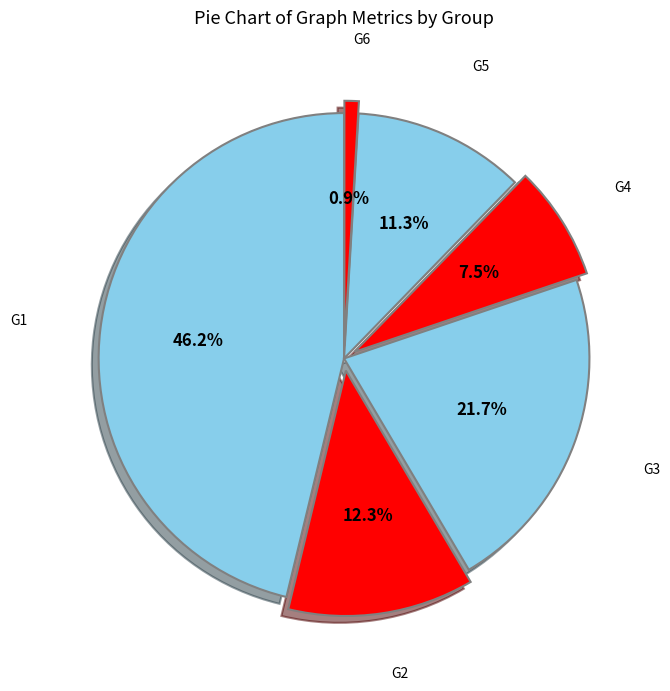

To the nearest percent, what is the average slice percentage?

17%